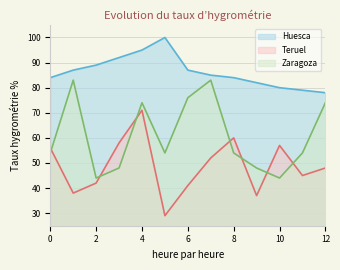

What is the sum of all Zaragoza values?

790